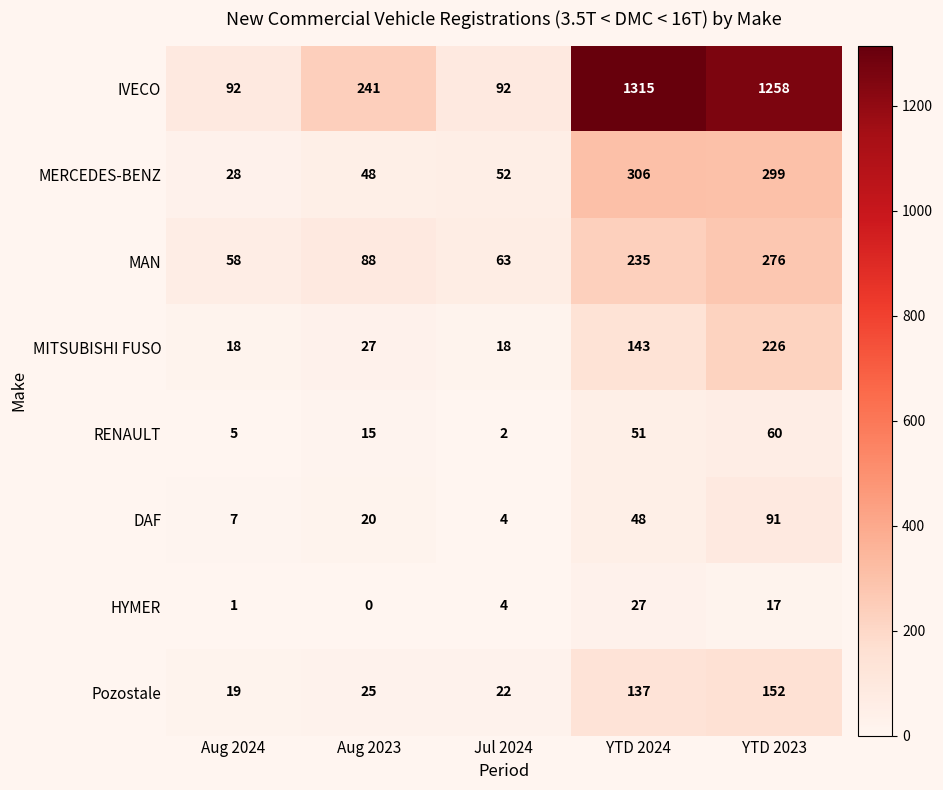

Is it true that MERCEDES-BENZ equals 23 at Jul 2024?

False